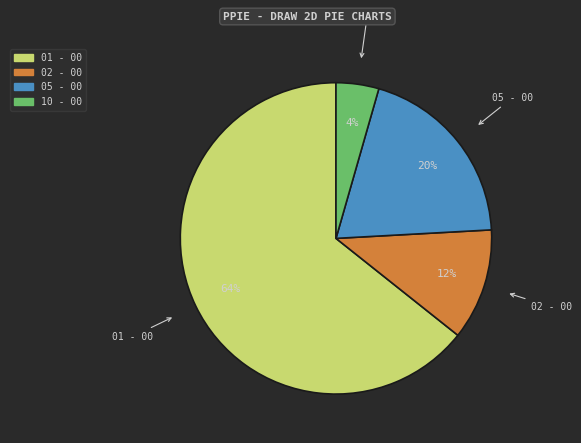

Which has a higher value, 01 - 00 or 02 - 00?

01 - 00